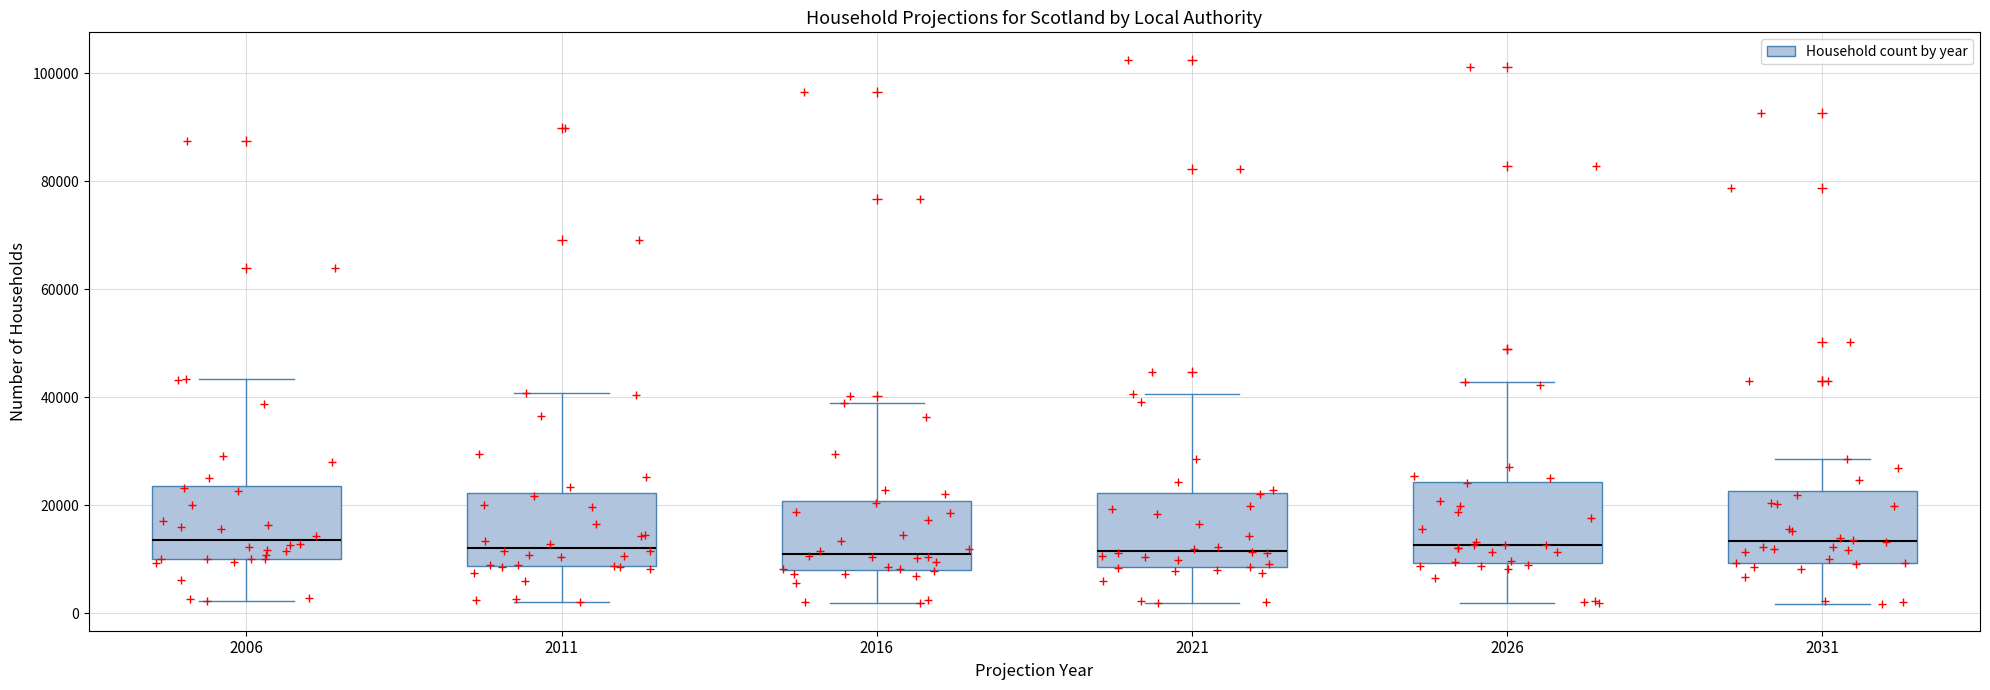

Where does the upper whisker of the box at x = 2026 end on the y-axis? The values are not printed on the chart, so give them approximately, as read against the axis.

42000